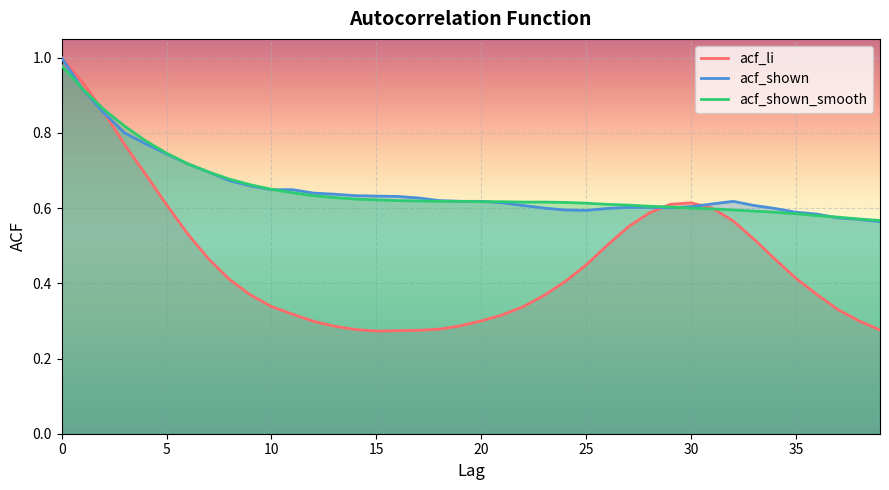

How many times do acf_shown_smooth and acf_li cross each other?

3